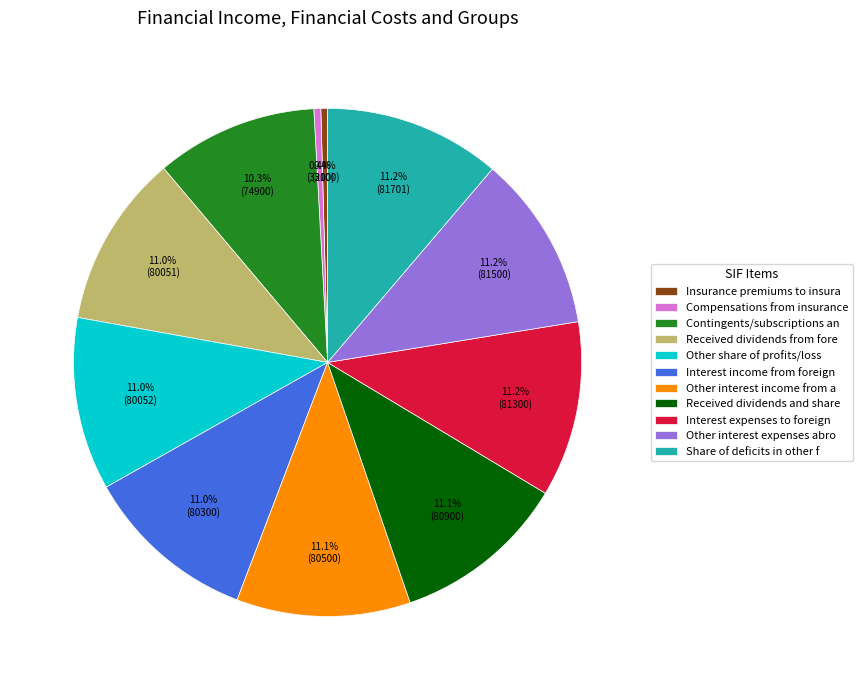

What is the ratio of the value at Other interest income from a to the value at Interest income from foreign?

1.0